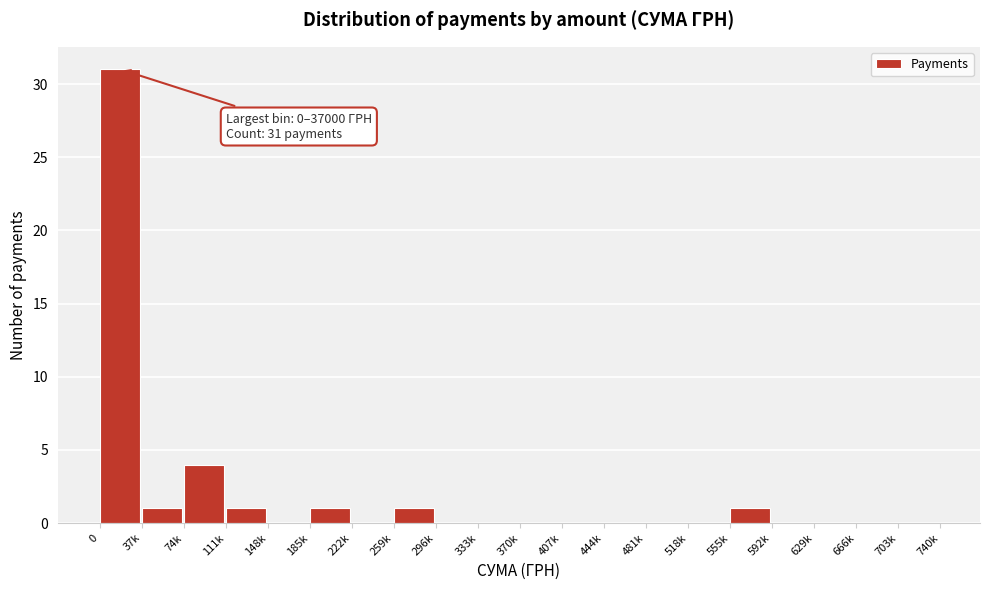

Reading right to left, transcribe all the data shown in this chart.

703k=0	666k=0	629k=0	592k=0	555k=1	518k=0	481k=0	444k=0	407k=0	370k=0	333k=0	296k=0	259k=1	222k=0	185k=1	148k=0	111k=1	74k=4	37k=1	0=31